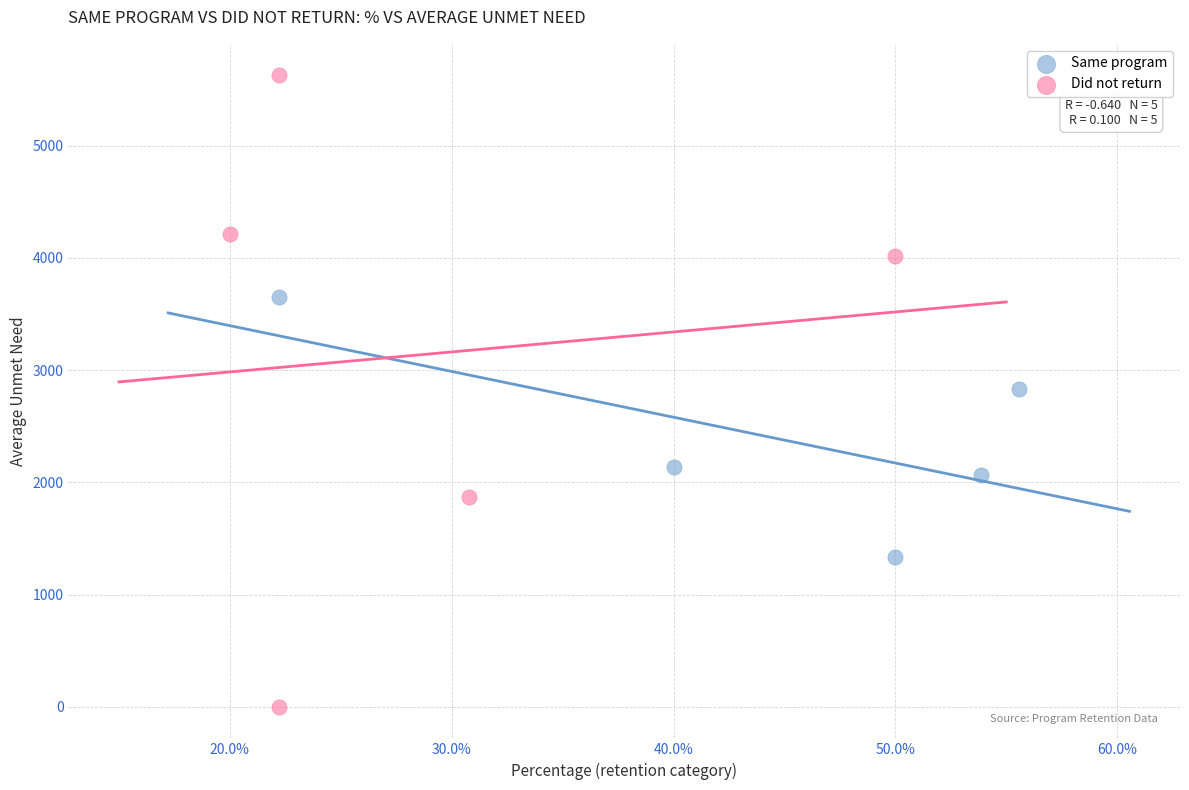

Which series contains the lowest Y value?

Did not return